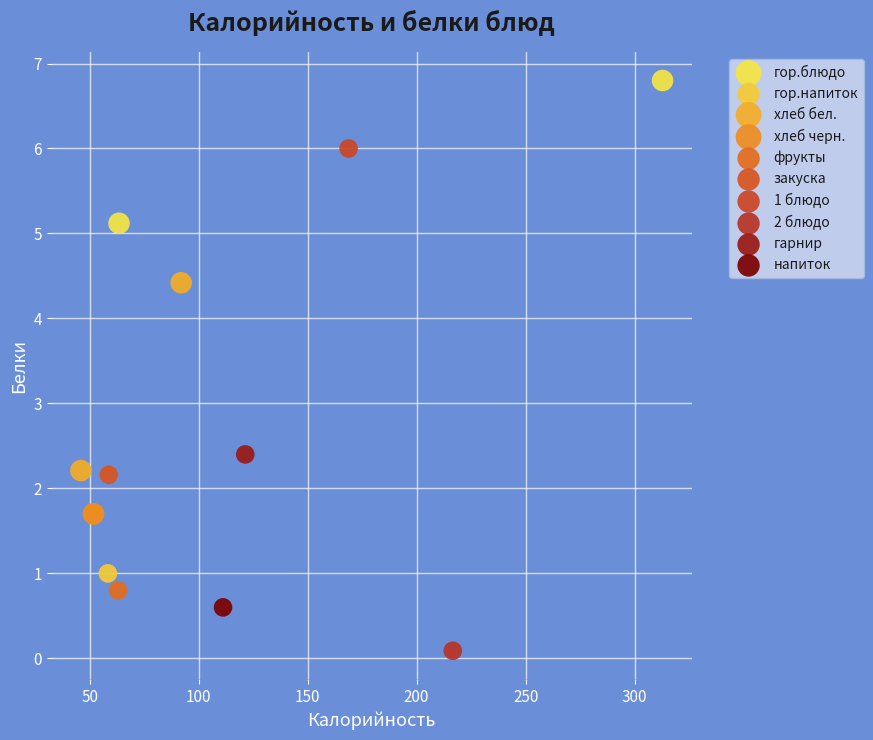

What are all the series names shown in the legend?

гор.блюдо, гор.напиток, хлеб бел., хлеб черн., фрукты, закуска, 1 блюдо, 2 блюдо, гарнир, напиток